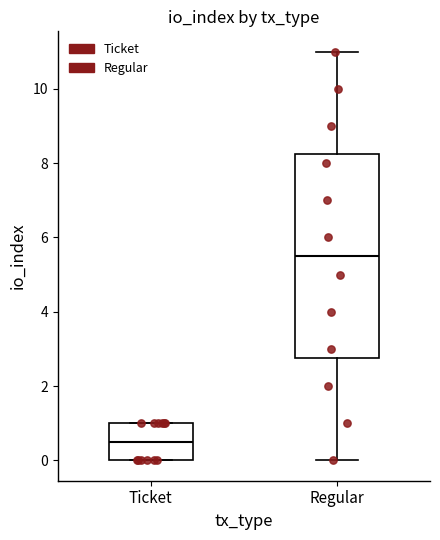

Which box has the lowest median line?

Ticket